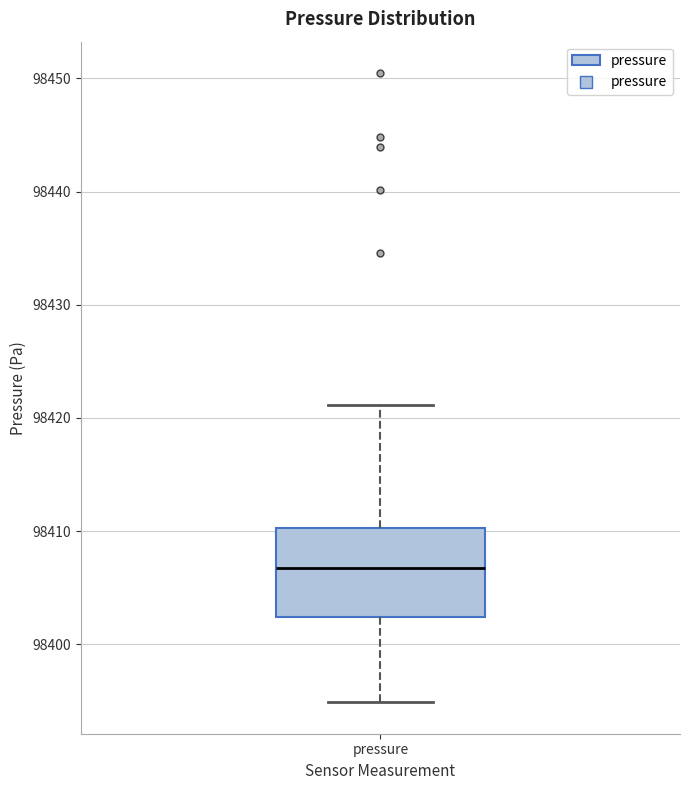

Read this box plot against the y-axis: the position of the median line, the range covered by the box, and the ends of both whiskers. The values are not printed on the chart, so give them approximately, as read against the axis.

median 98407, box 98402 to 98410, whiskers 98395 to 98421